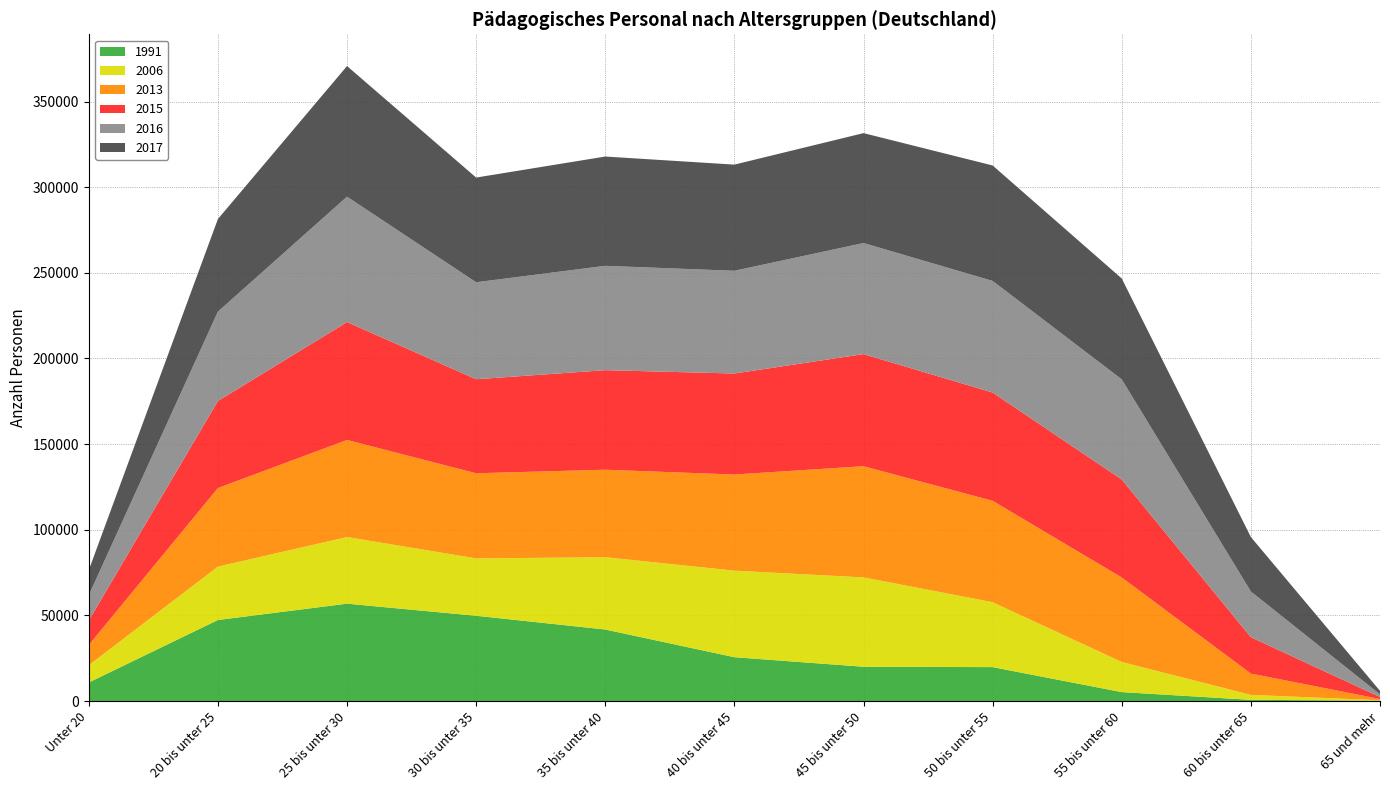

Reading left to right, extract all data points from this chart.

1991: 10852	47330	56866	49799	41775	25609	20045	19822	5235	723	251
2006: 10047	31172	38893	33502	42213	50528	52164	37891	17578	2901	245
2013: 11846	45854	56669	49697	51075	56125	64905	59206	49332	12446	712
2015: 14307	50832	68840	54882	58111	58964	65428	63206	57211	21250	1175
2016: 14727	52151	73197	56614	60918	59967	64849	65149	58451	26652	1527
2017: 14661	54068	76261	61127	63803	61985	64170	67401	58892	31785	2045